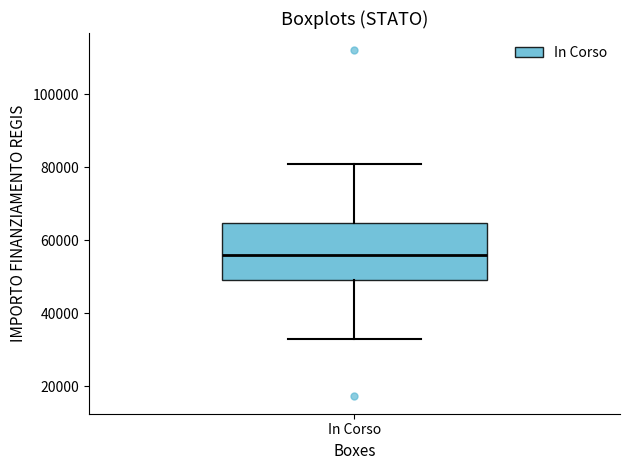

Read this box plot against the y-axis: the position of the median line, the range covered by the box, and the ends of both whiskers. The values are not printed on the chart, so give them approximately, as read against the axis.

median 56000, box 50000 to 64000, whiskers 32000 to 80000